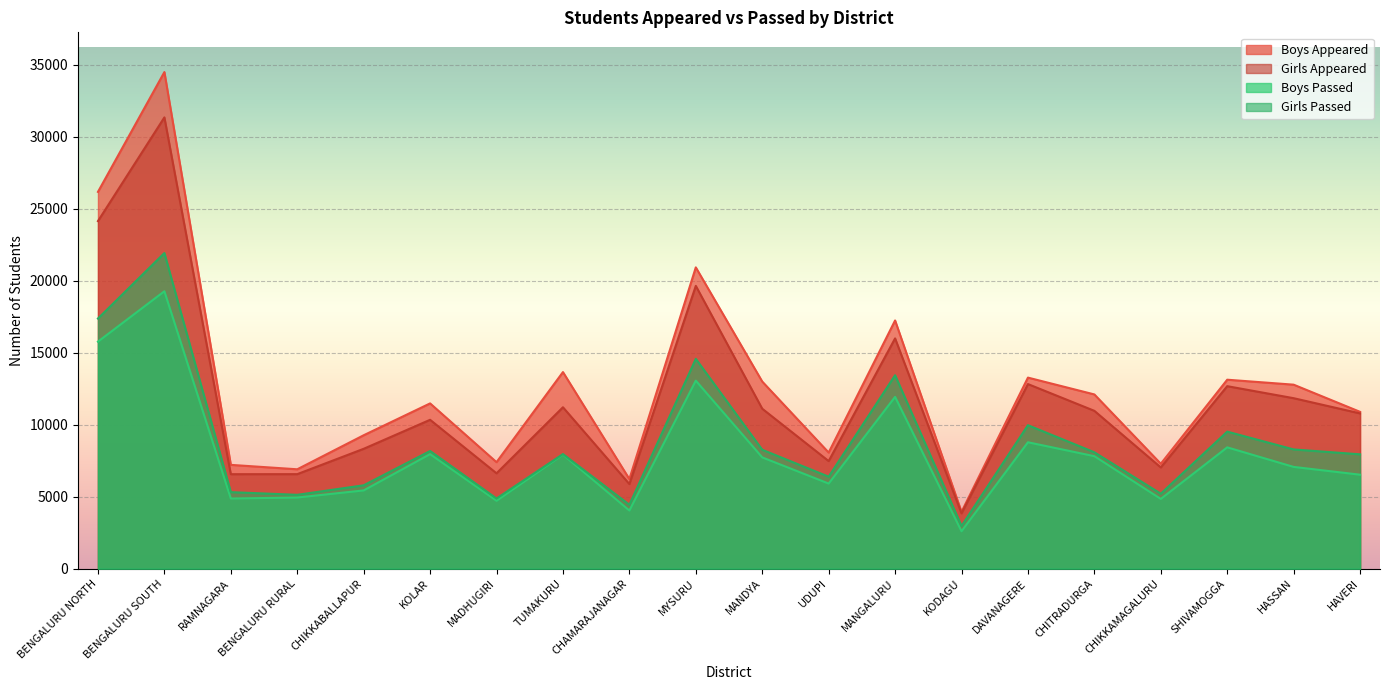

What is the maximum value for Girls Passed?

21922